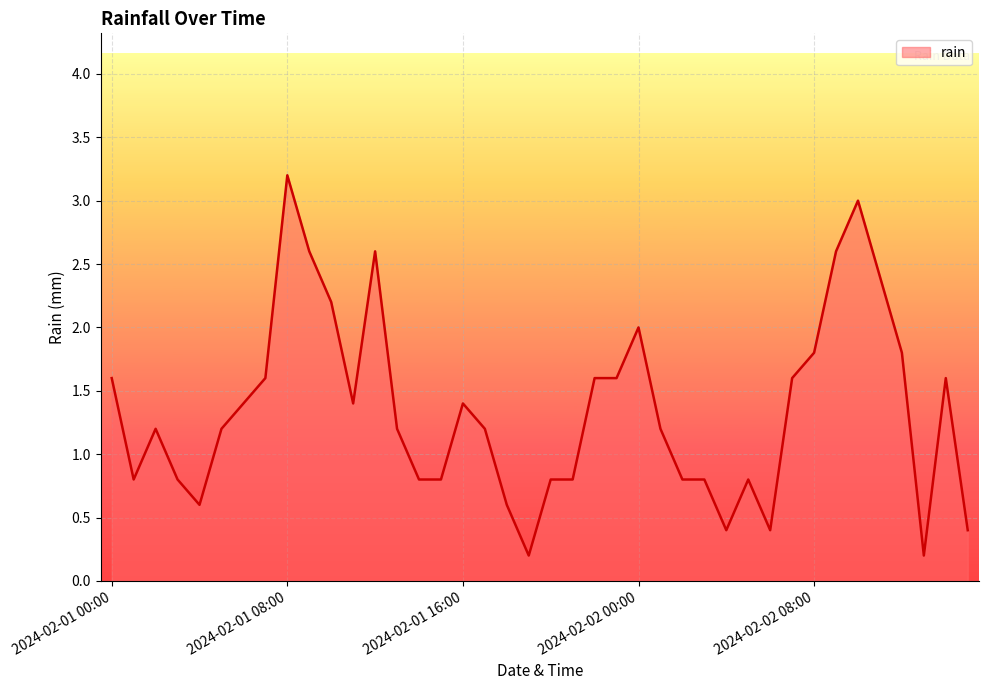

What is the maximum value shown in the chart?

3.2